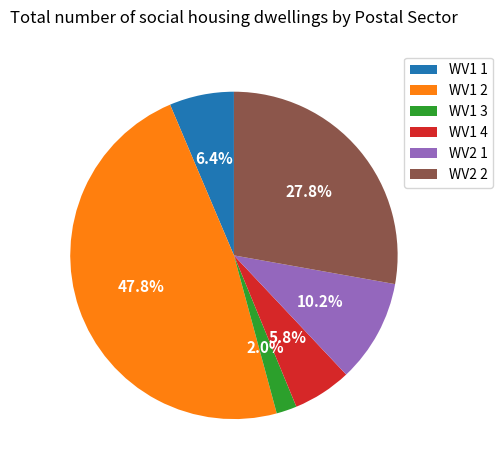

The WV1 4 slice represents 20% of the pie. True or false?

False